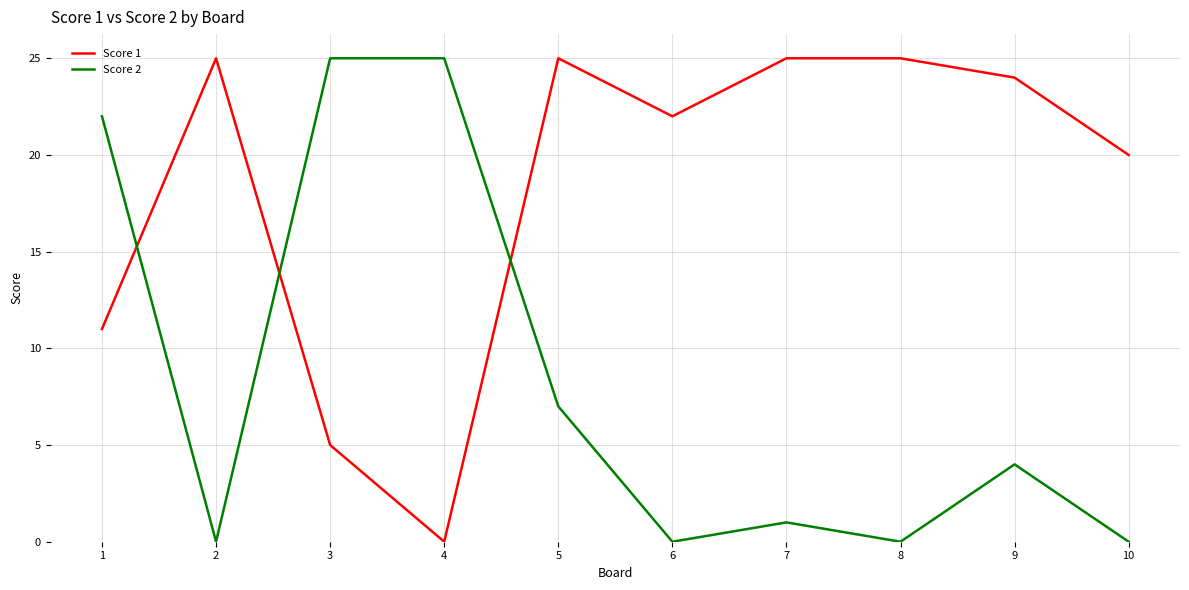

How many intersections are there between Score 1 and Score 2?

3